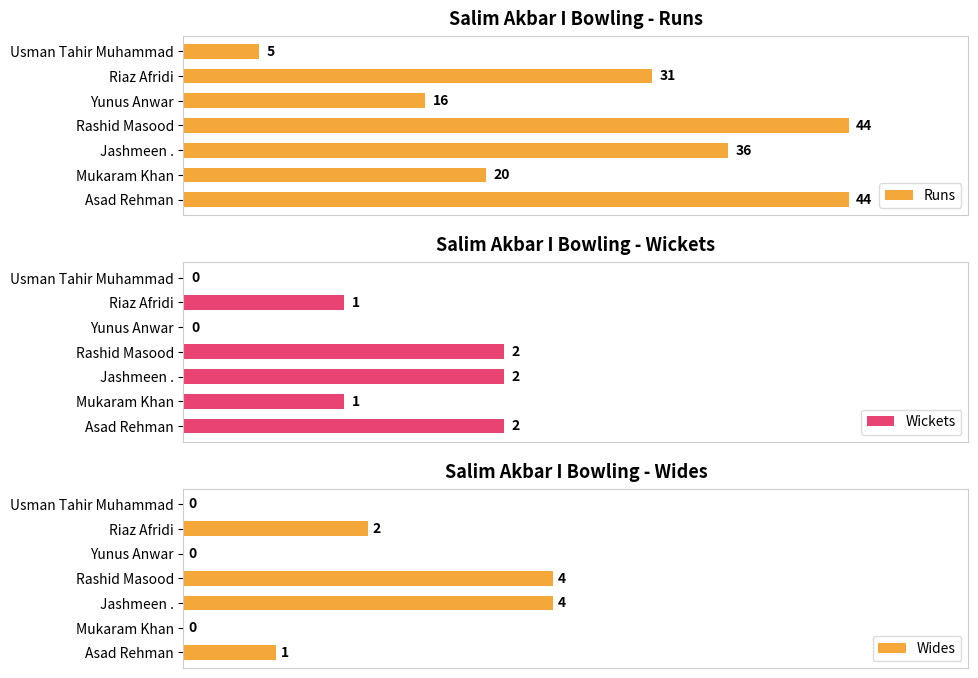

How many bars are there in total?

21